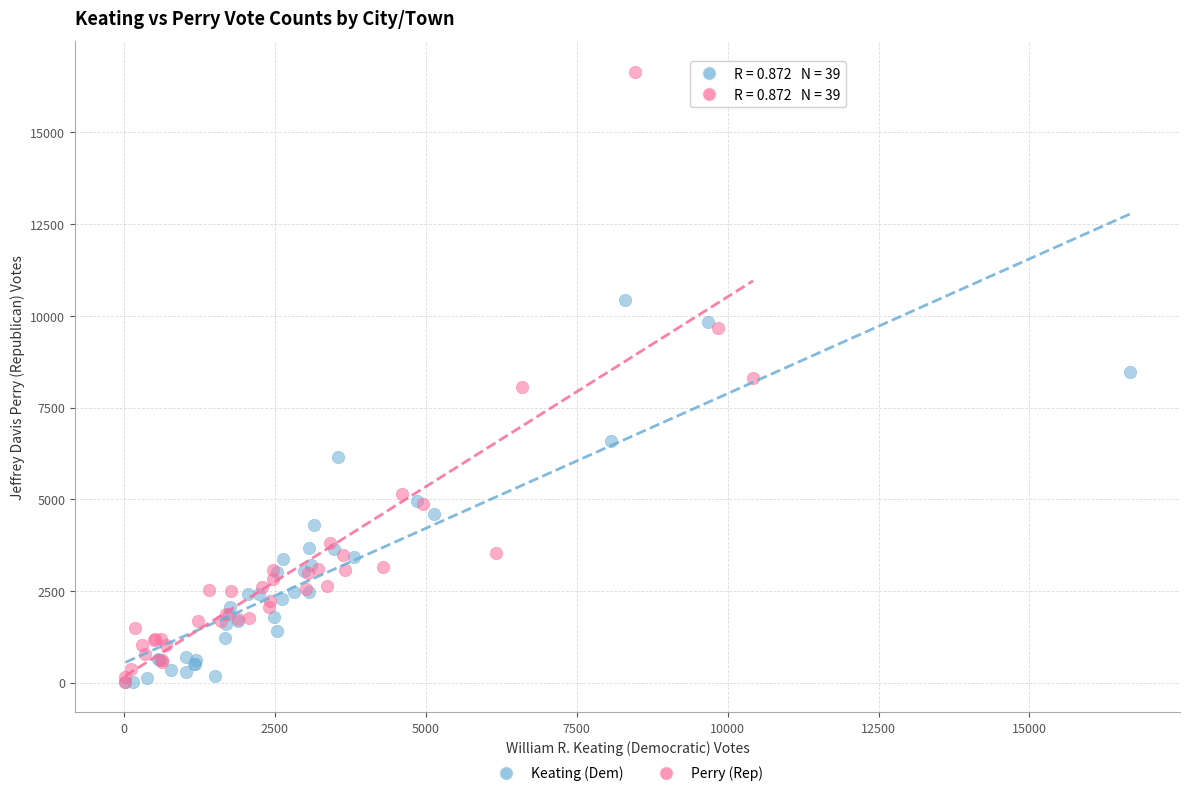

Which series reaches the maximum Y coordinate?

Perry (Rep)